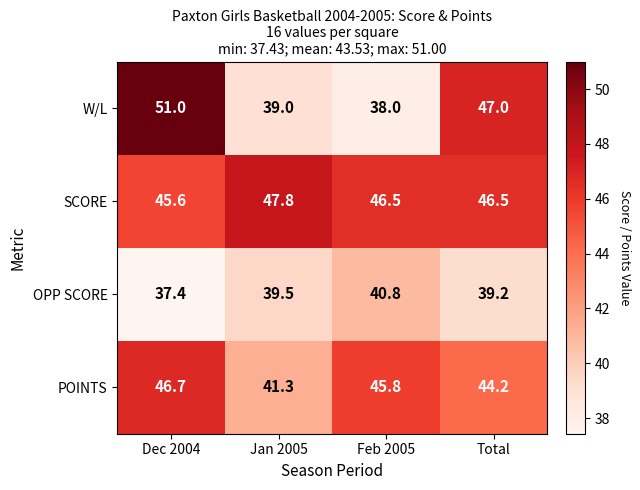

Is the value of POINTS at Feb 2005 greater than the value of OPP SCORE at Total?

Yes